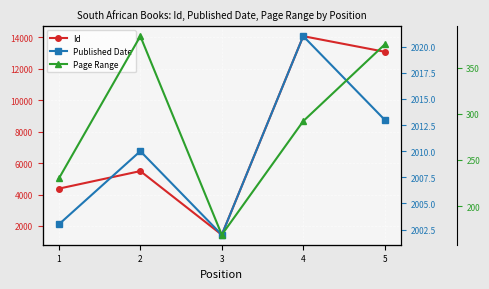

The Published Date series shows 3587 at 1. True or false?

False